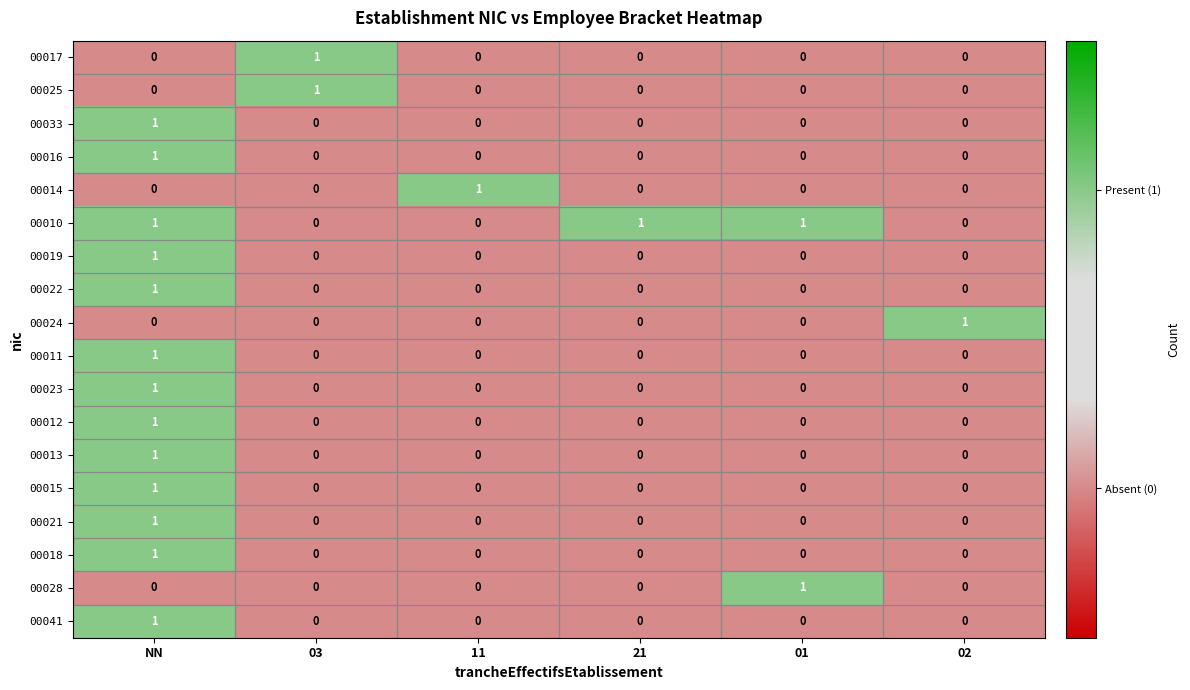

The value of 00025 at NN is 0. True or false?

True